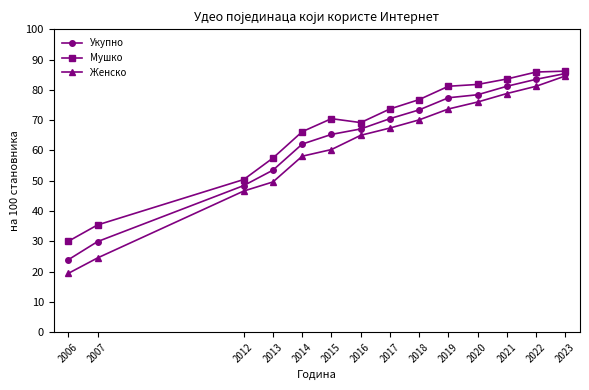

What are all the series names shown in the legend?

Укупно, Мушко, Женско